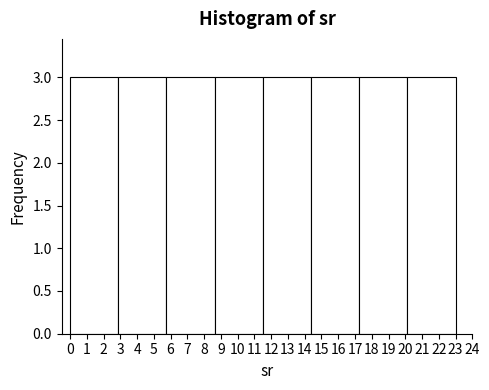

Reading left to right, transcribe this chart: for each bar, give the range it covers on the x-axis and its height. Neither the bar edges nor the heights are printed on the chart, so give them approximately, as read against the axes.

0.0 to 2.9: 3
2.9 to 5.8: 3
5.8 to 8.6: 3
8.6 to 11.5: 3
11.5 to 14.4: 3
14.4 to 17.3: 3
17.3 to 20.1: 3
20.1 to 23.0: 3